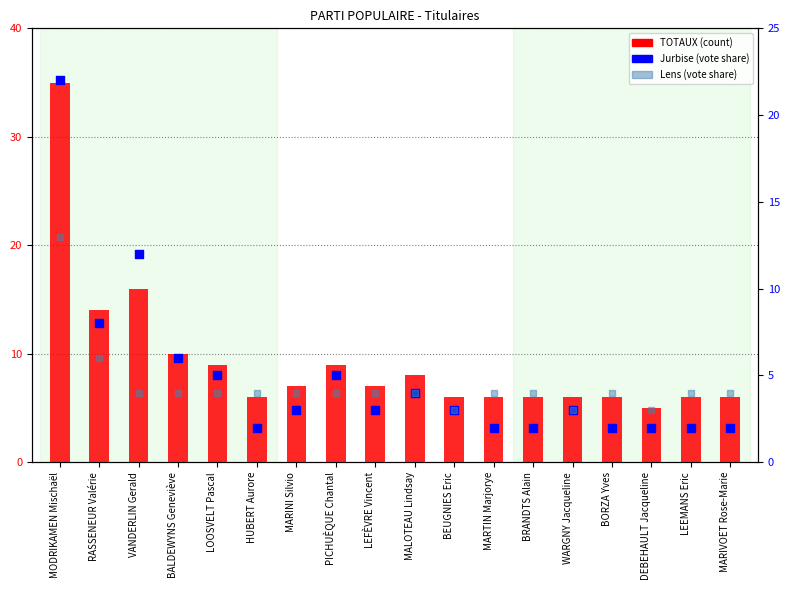

Is the value of TOTAUX at DEBEHAULT Jacqueline greater than the value of Lens at BRANDTS Alain?

Yes